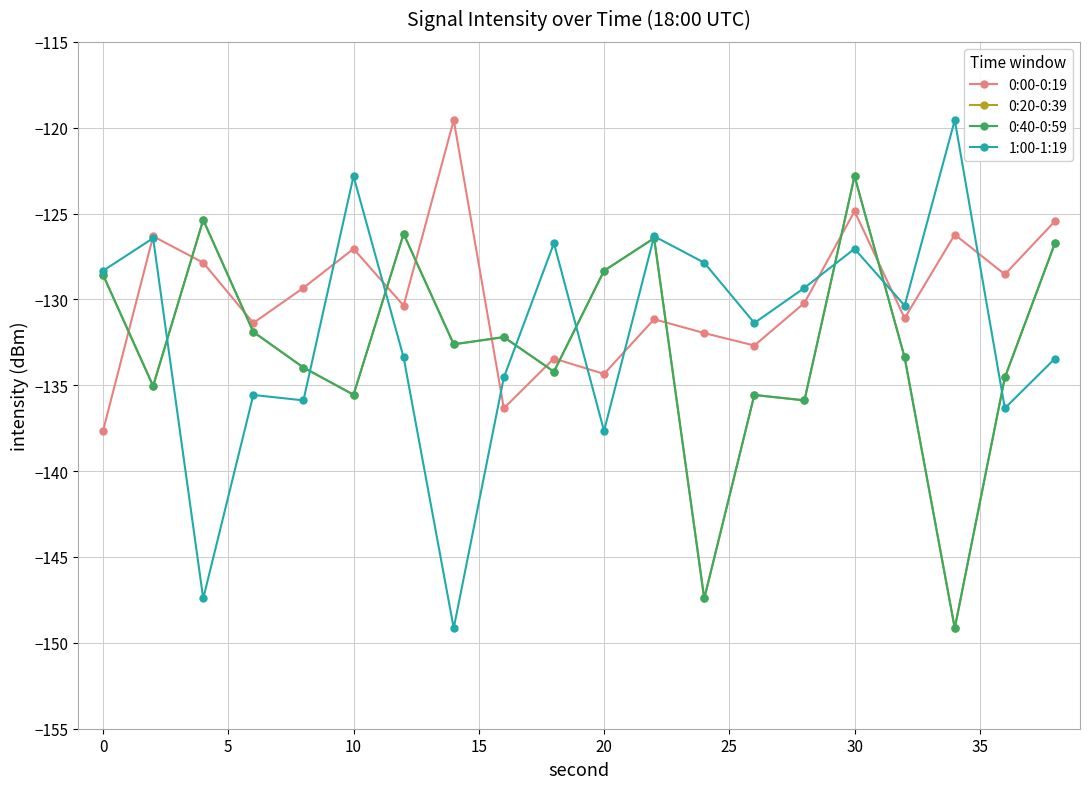

In 0:40-0:59, how many points are lower than both neighbors (excluding endpoints)?

7